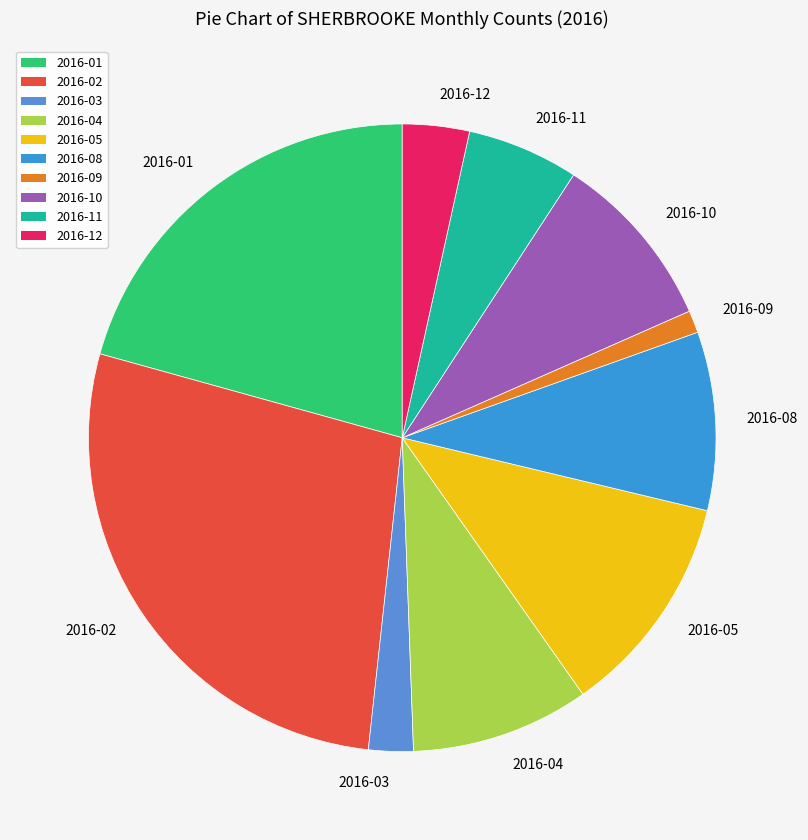

What is the largest slice in the pie chart?

2016-02